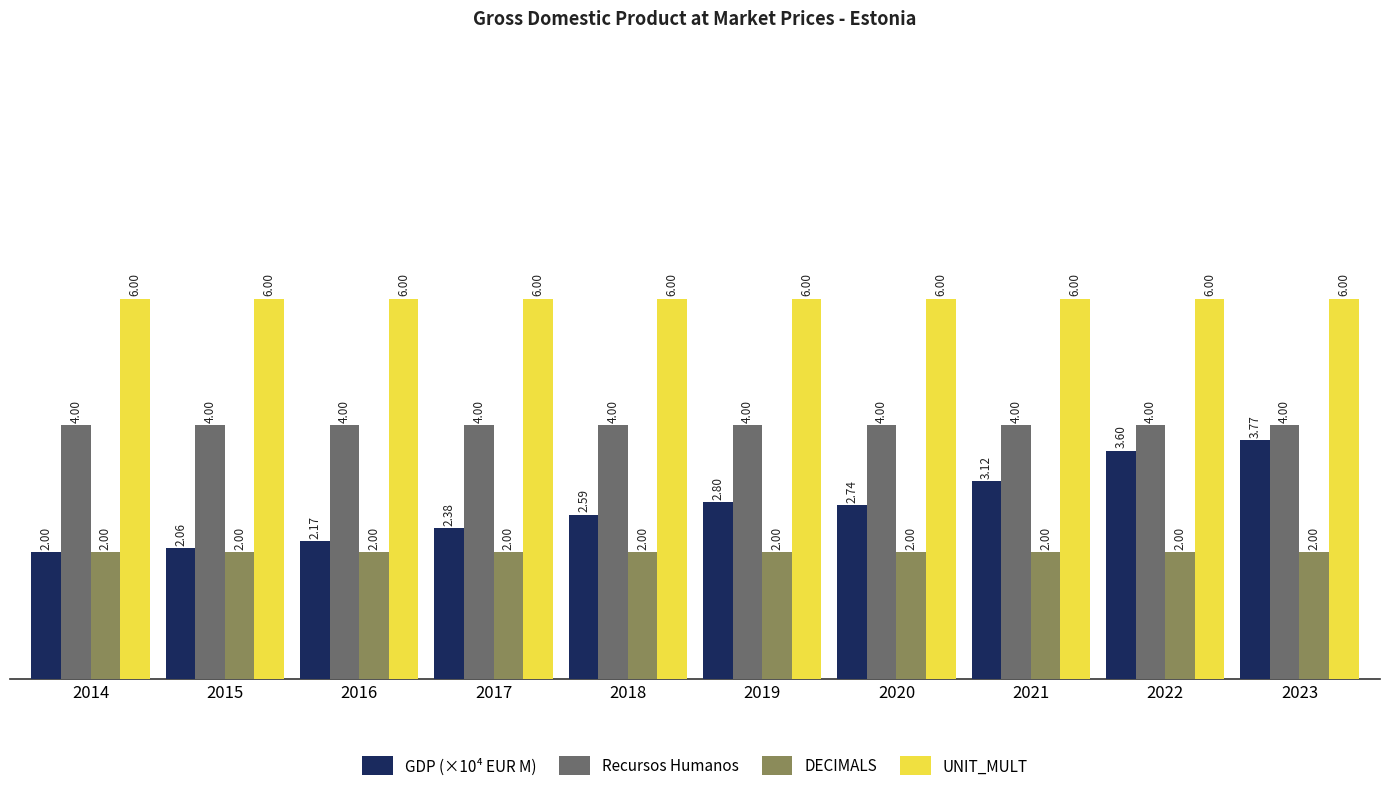

True or false: UNIT_MULT has a value of 6.0 at 2016.

True